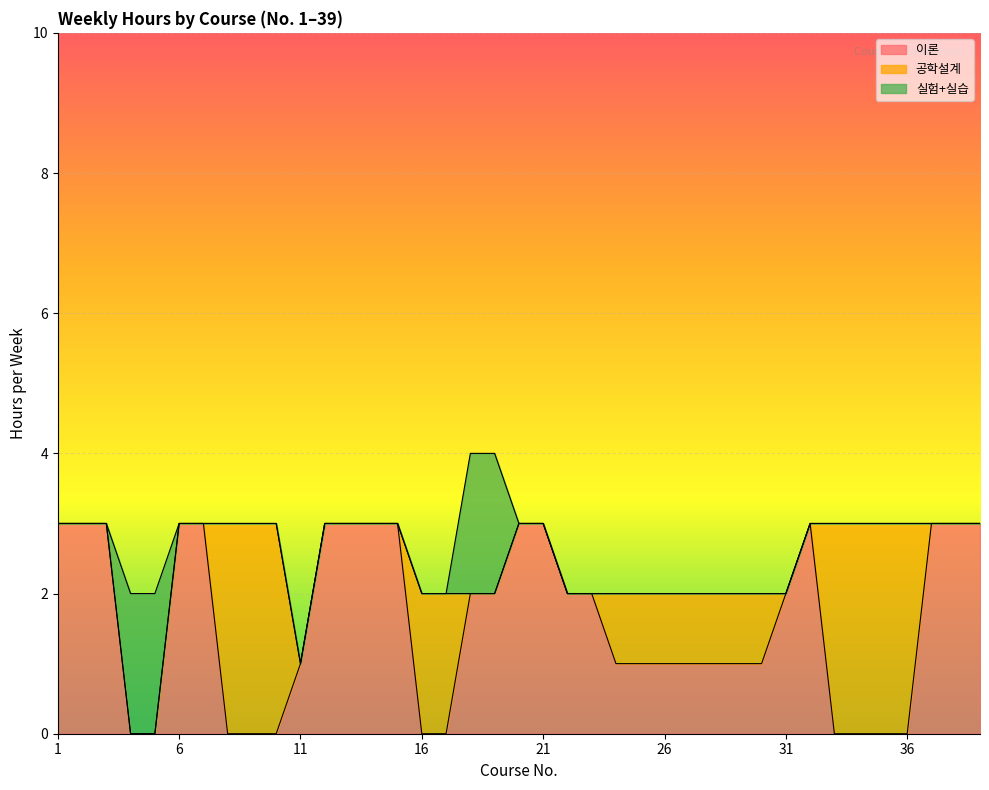

Is it true that 공학설계 equals 1 at 28?

False